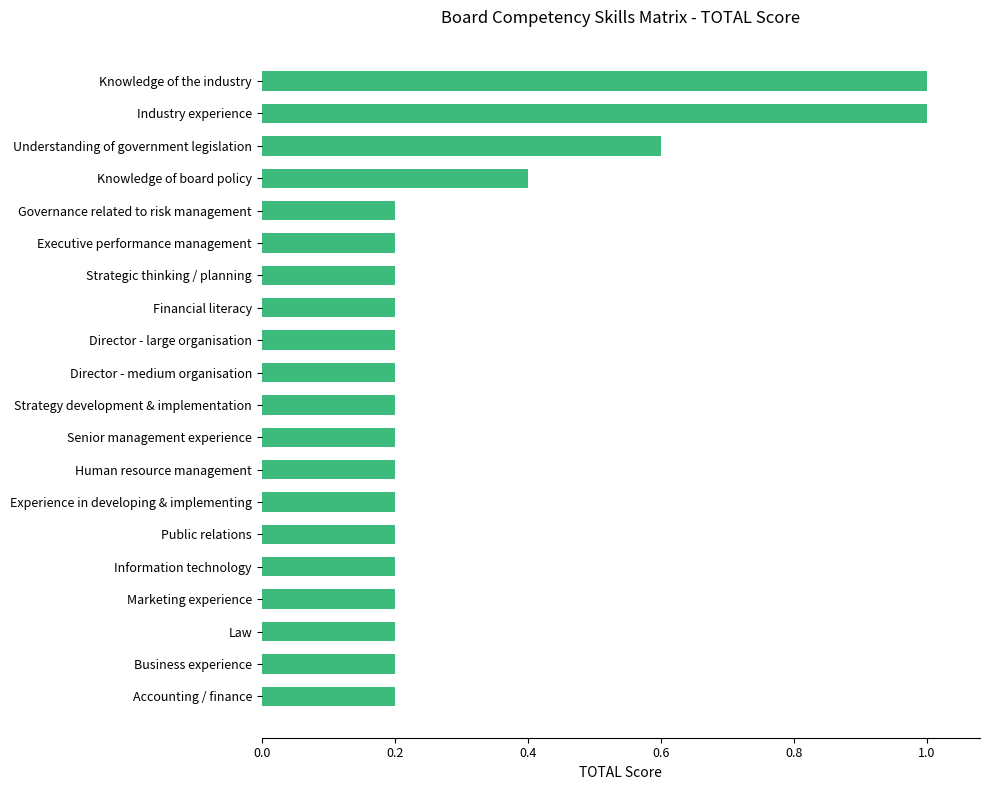

What is the change in value from Information technology to Industry experience?

+0.8